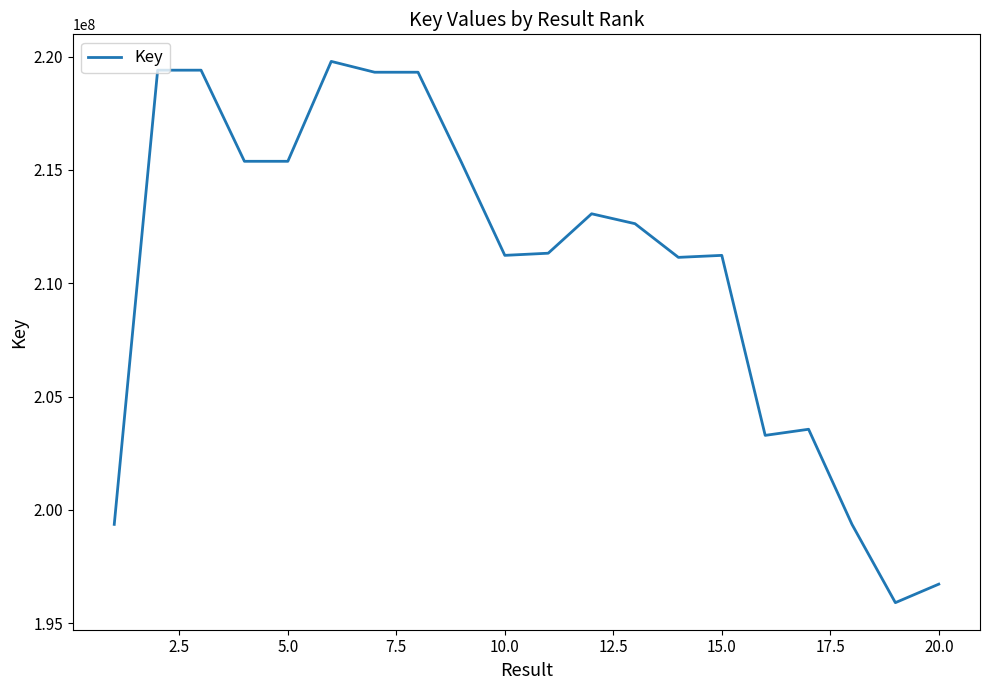

What is the greatest value displayed?

219786424